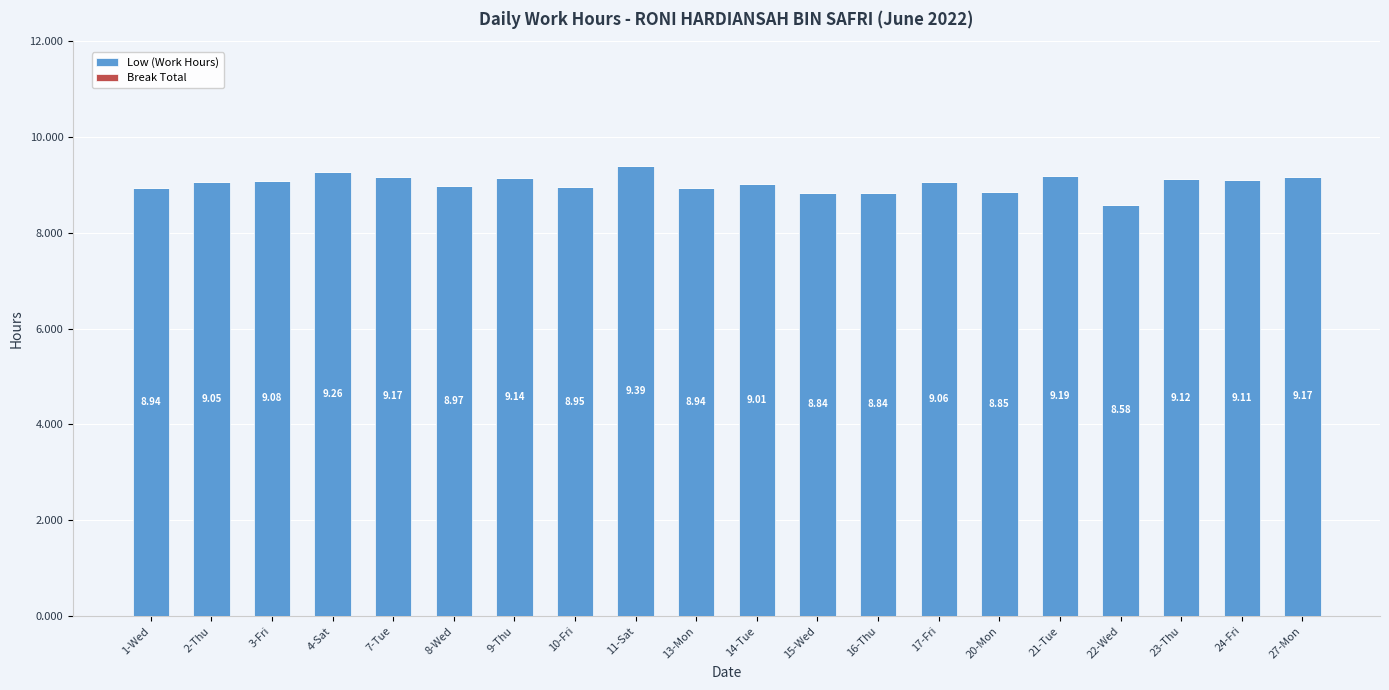

What is the sum of the values at 27-Mon and 4-Sat?

18.4